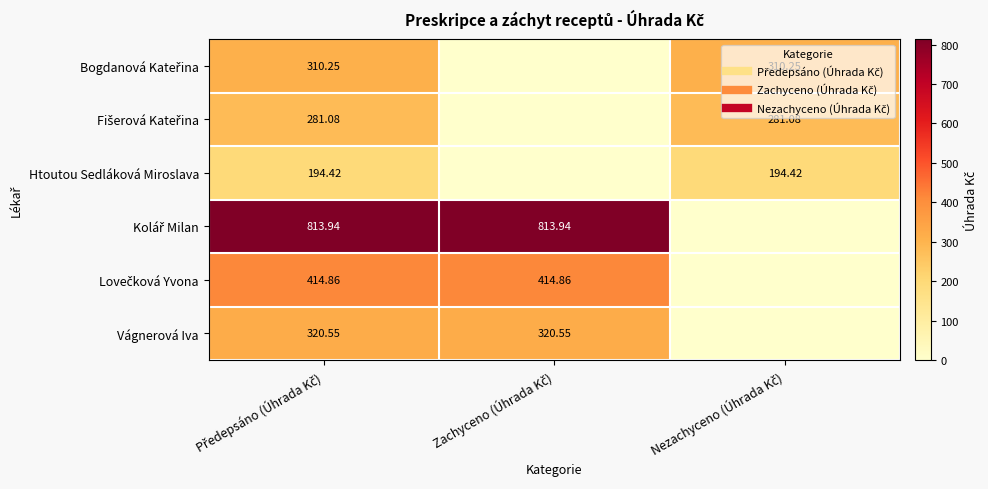

At which category does the chart reach its minimum across all series?

Zachyceno (Úhrada Kč)